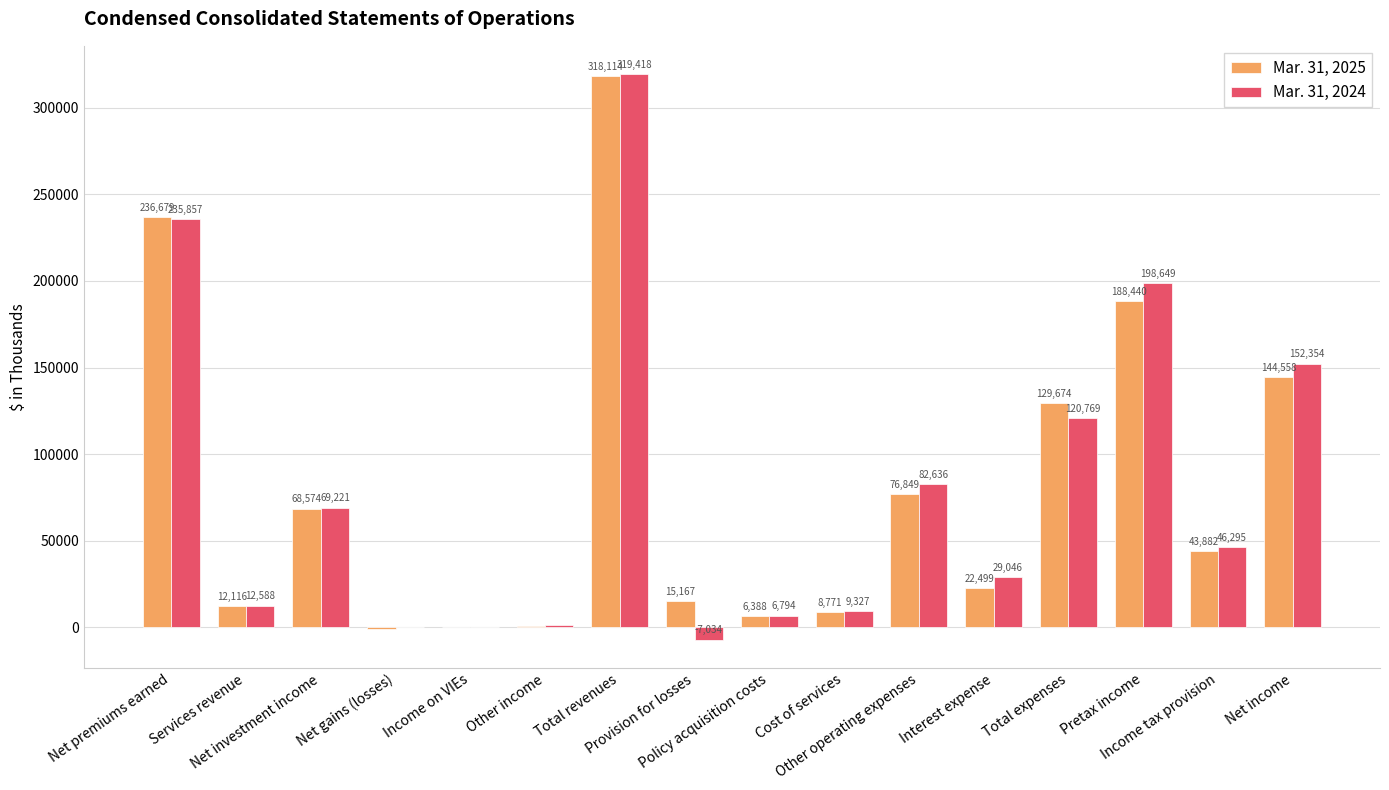

Which series has the largest total across all categories?

Mar. 31, 2024